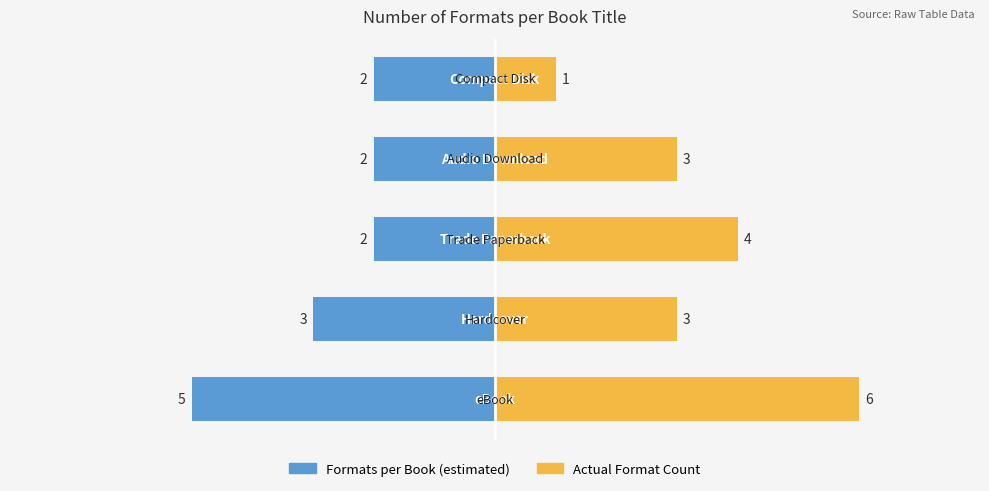

How many distinct data groups are displayed?

2